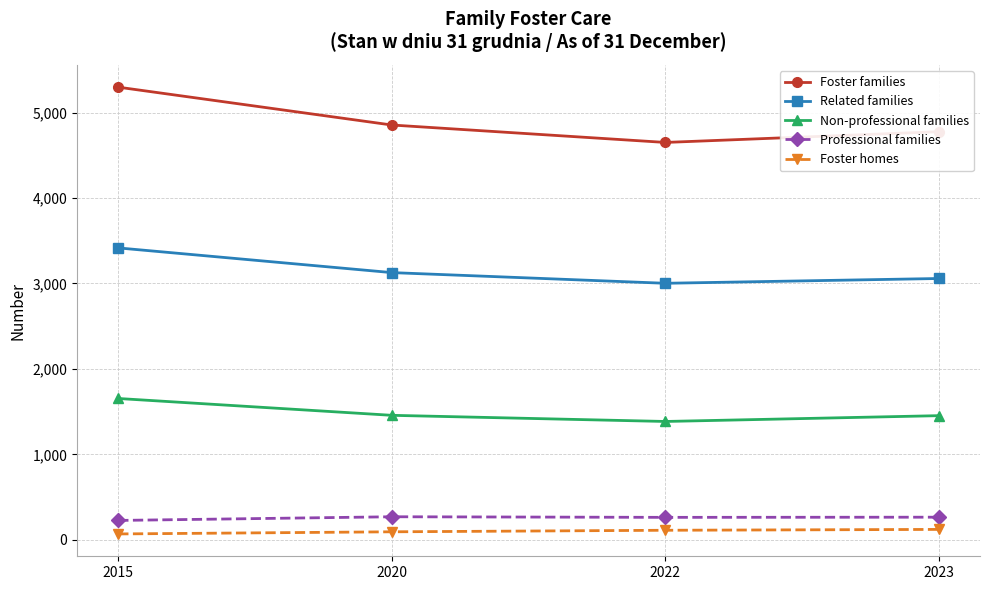

The value of Non-professional families at 2023 is 2532. True or false?

False